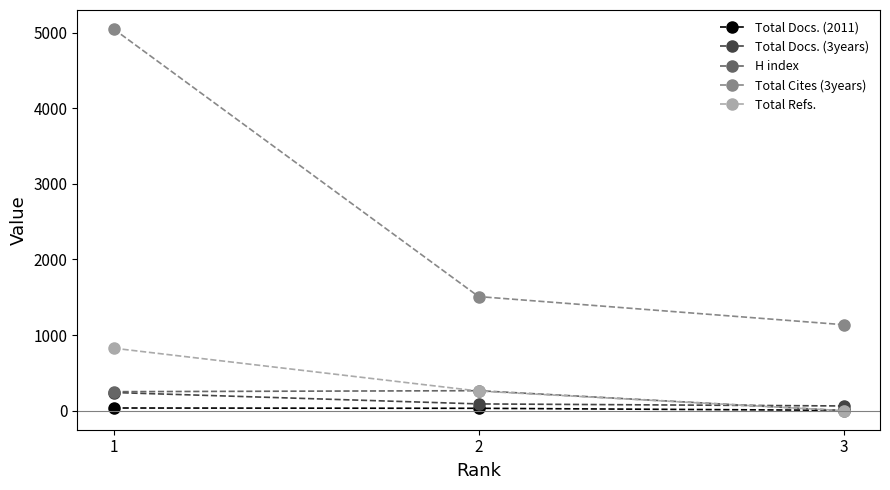

What is the approximate value of H index at 2?

264